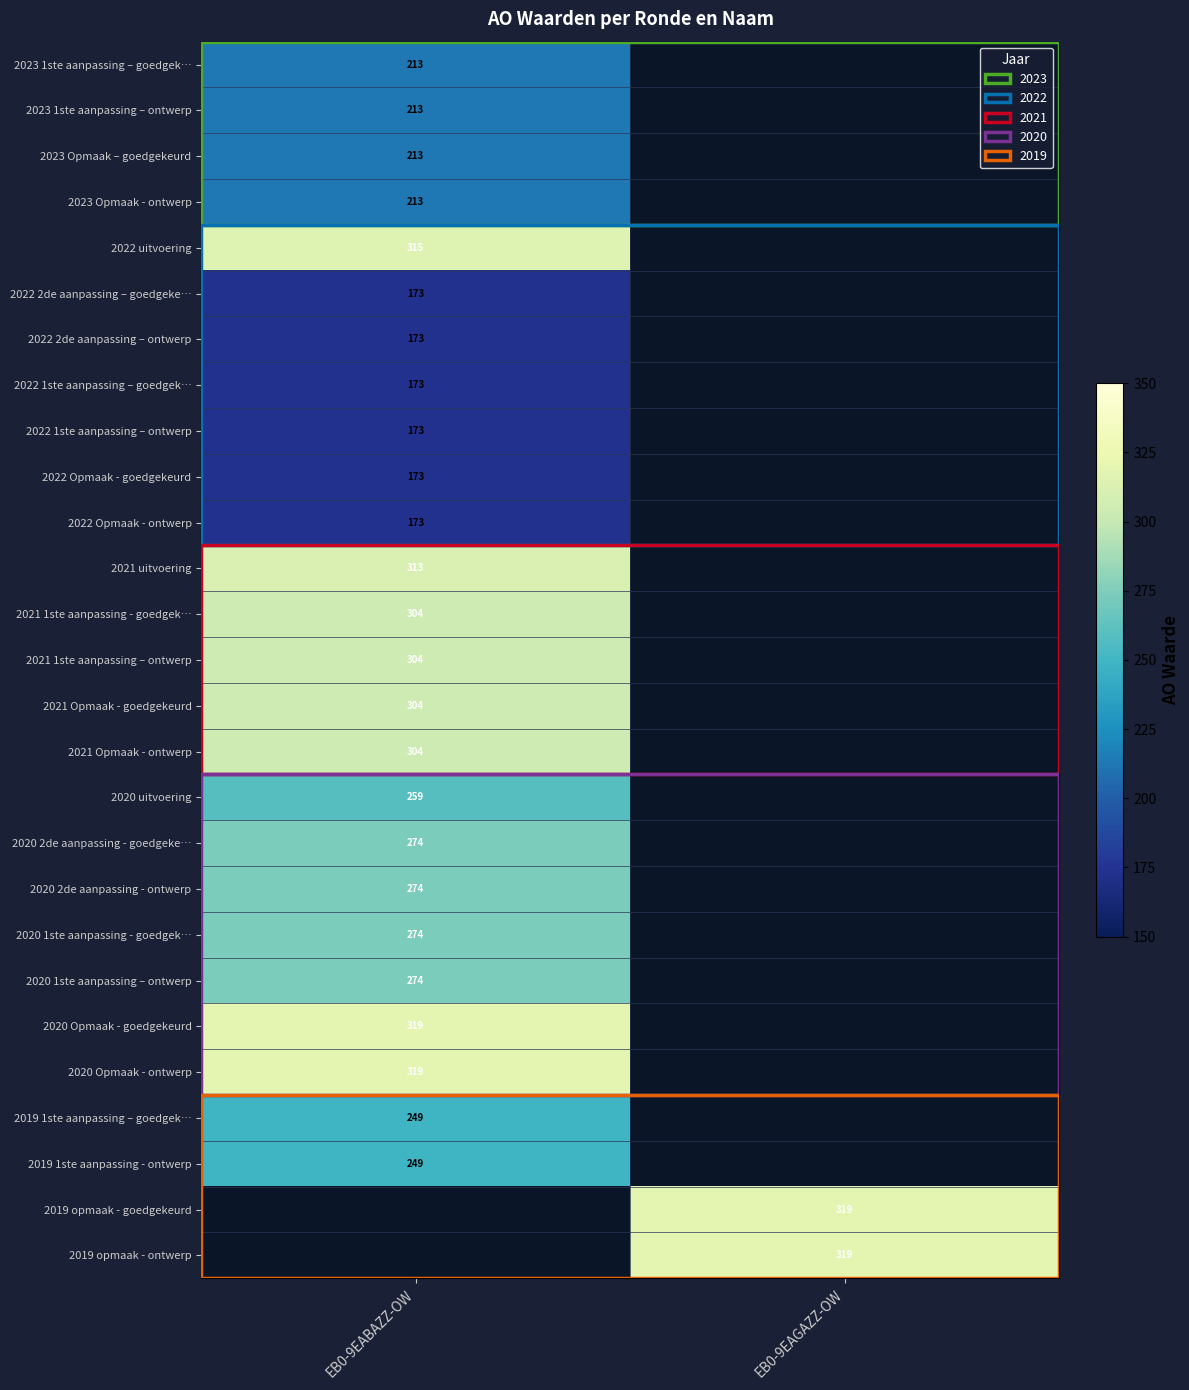

What is the greatest value displayed?

319.0